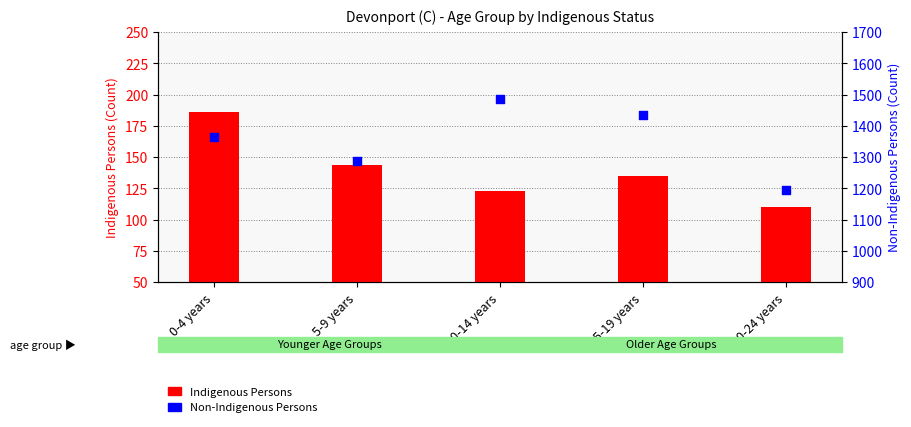

Which series has the largest total across all categories?

Non-Indigenous Persons